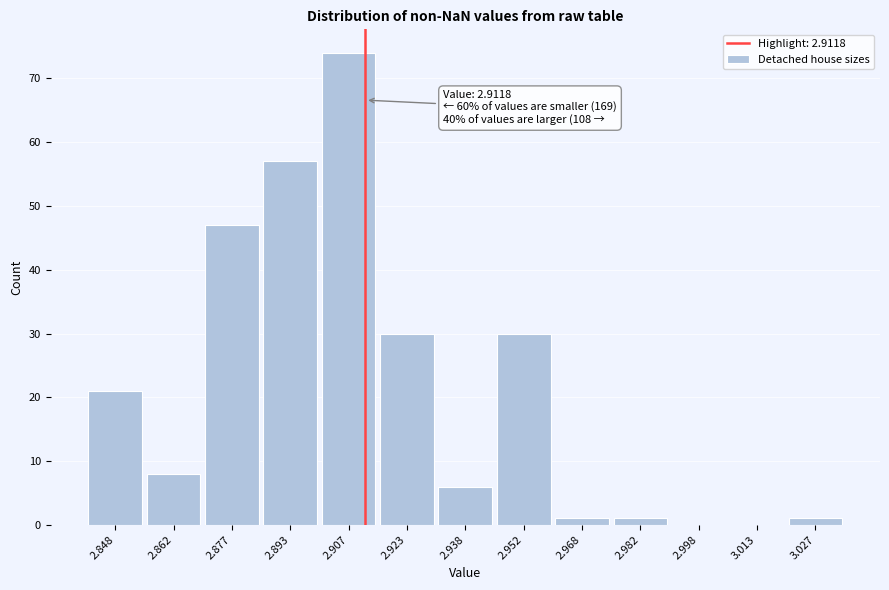

Over which range of the x-axis is the bar tallest?

2.900 to 2.915